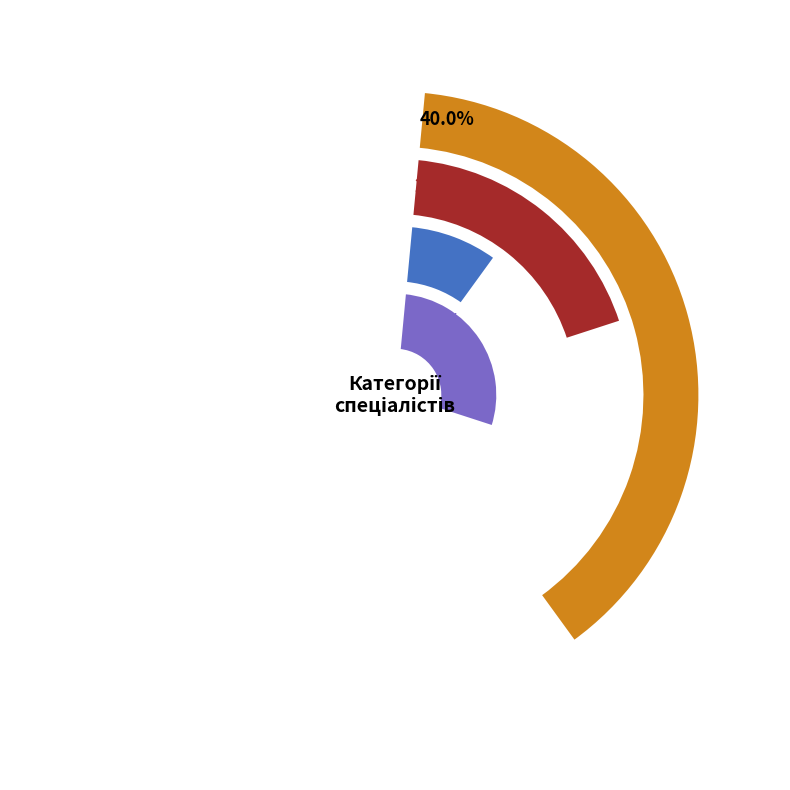

Combined, what portion of the pie is Спеціаліст вищої категорії and Спеціаліст другої категорії?

60.0%